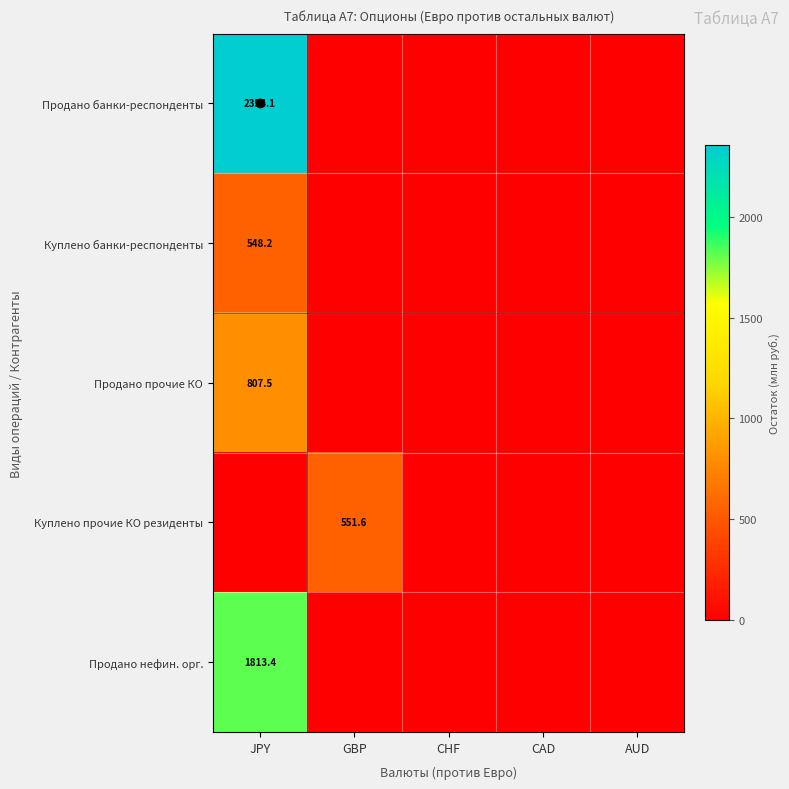

The Продано нефин. орг. series shows 1813.4 at JPY. True or false?

True